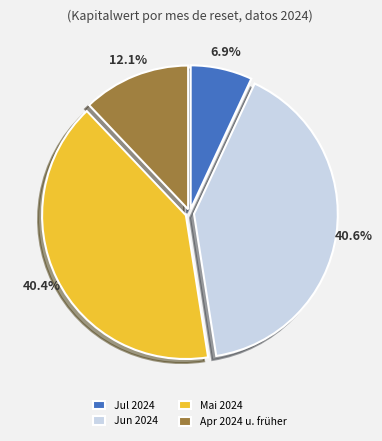

Count the number of slices in the pie.

4